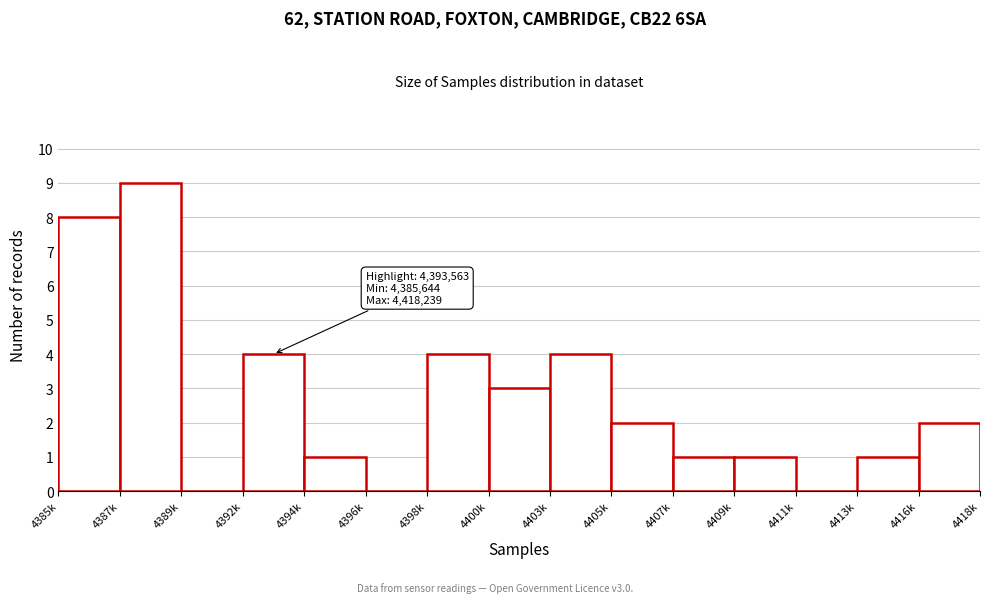

Reading left to right, list all the values displayed in this chart.

4385k=8	4387k=9	4389k=0	4392k=4	4394k=1	4396k=0	4398k=4	4400k=3	4403k=4	4405k=2	4407k=1	4409k=1	4411k=0	4413k=1	4416k=2